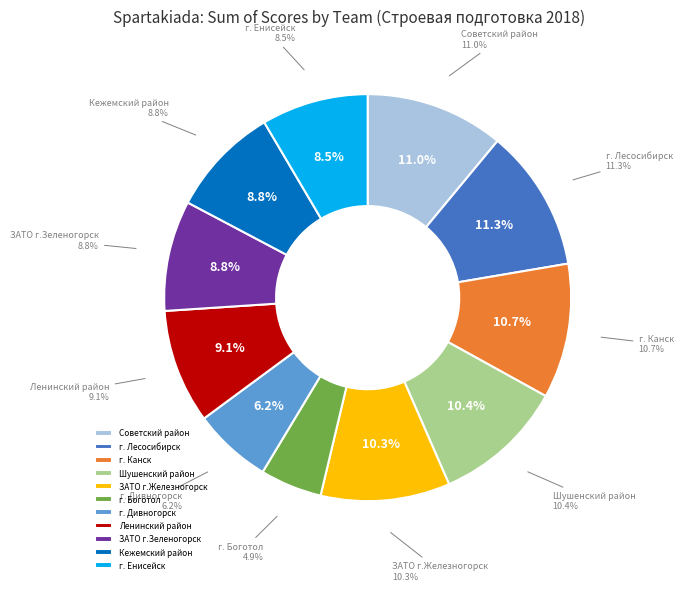

Is there a majority slice in this chart?

No